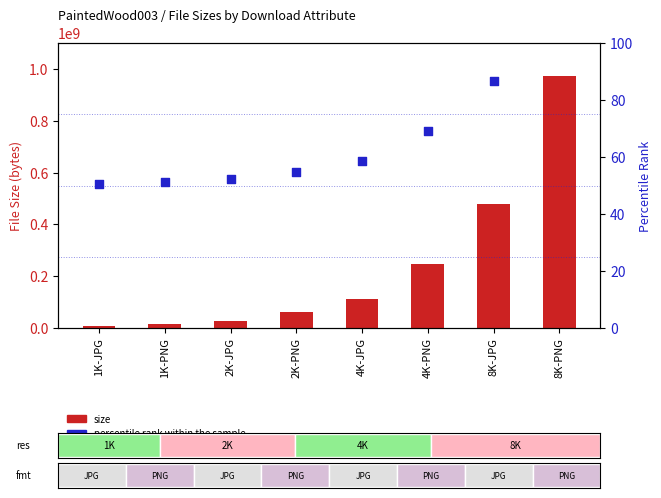

At how many categories does at least one series exceed 198295782?

3